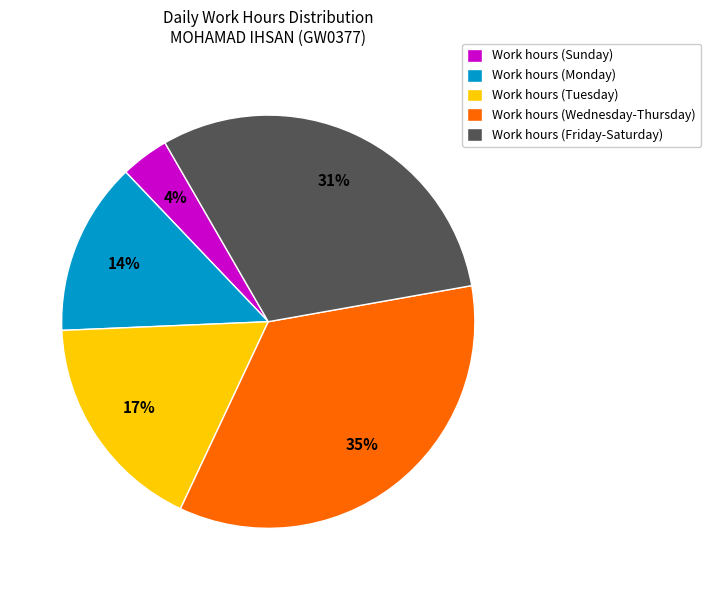

Combined, do Work hours (Tuesday) and Work hours (Friday-Saturday) account for over 50%?

No